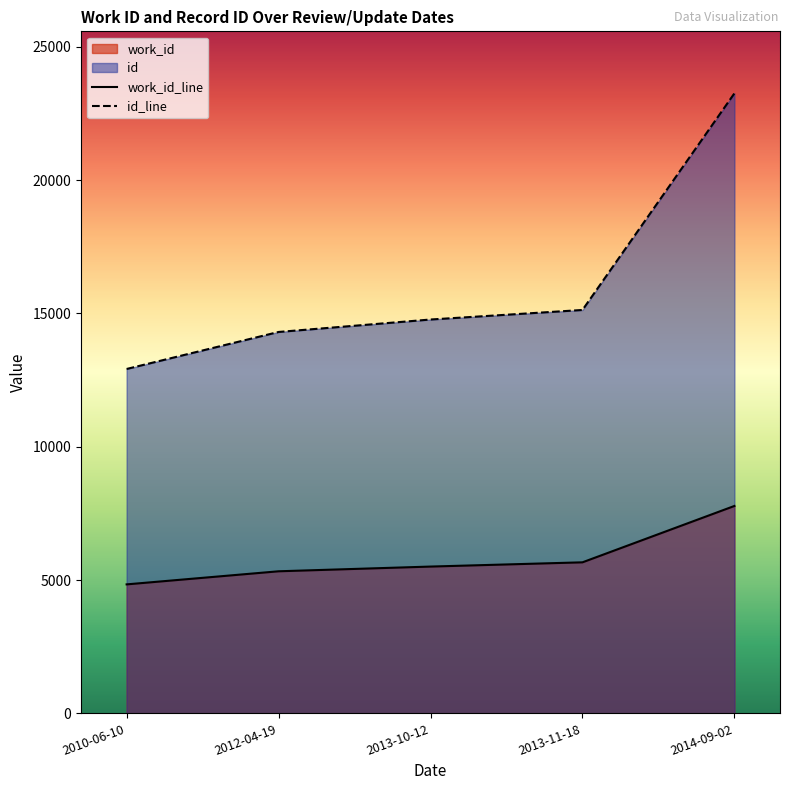

Does the chart display data point markers on the line(s)?

No